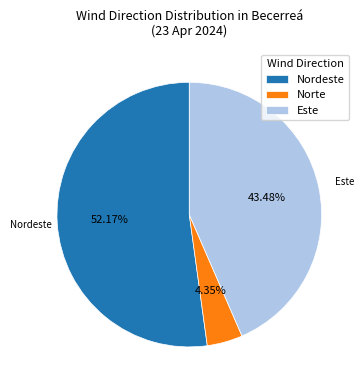

Is it true that Este is 1% of the pie?

False